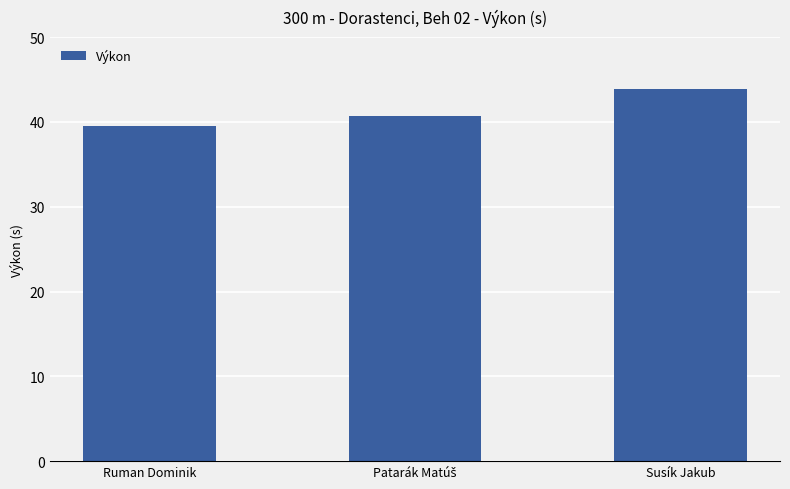

Are the bars grouped side by side (vs. stacked)?

No